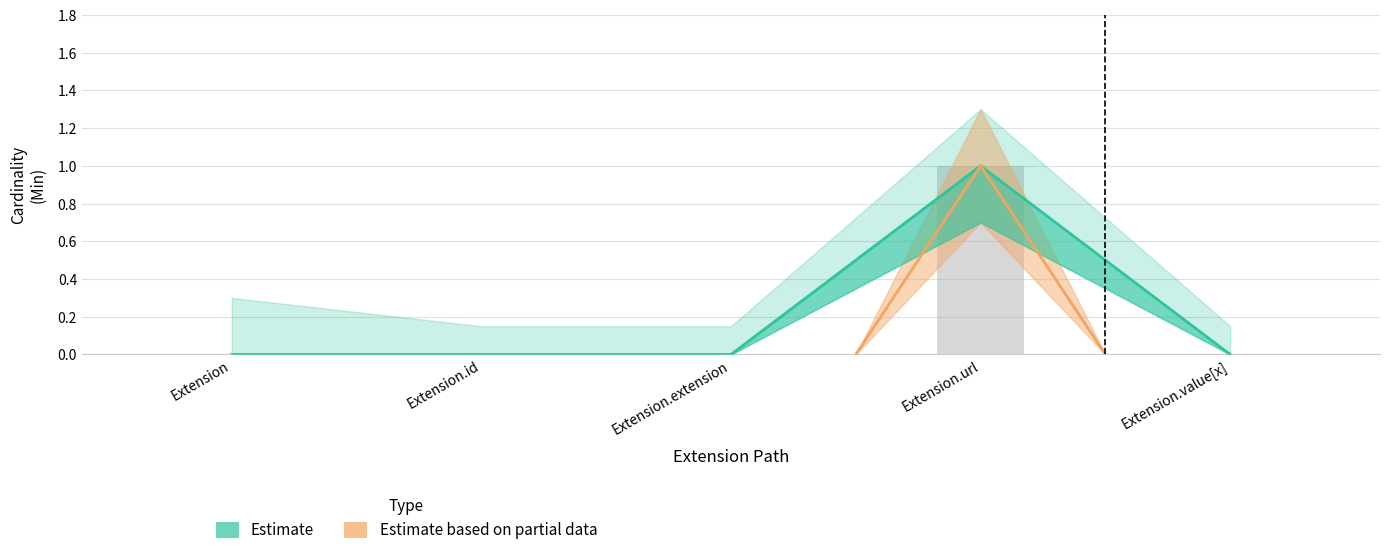

How many values are above zero?

1